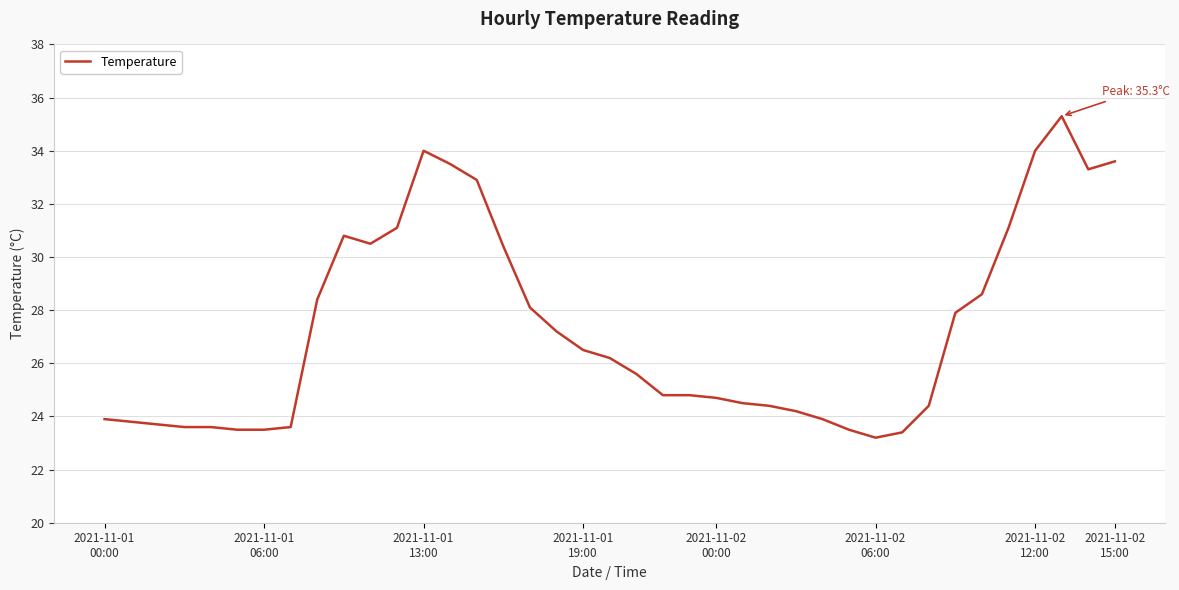

What is the difference between the maximum and minimum values?

12.1